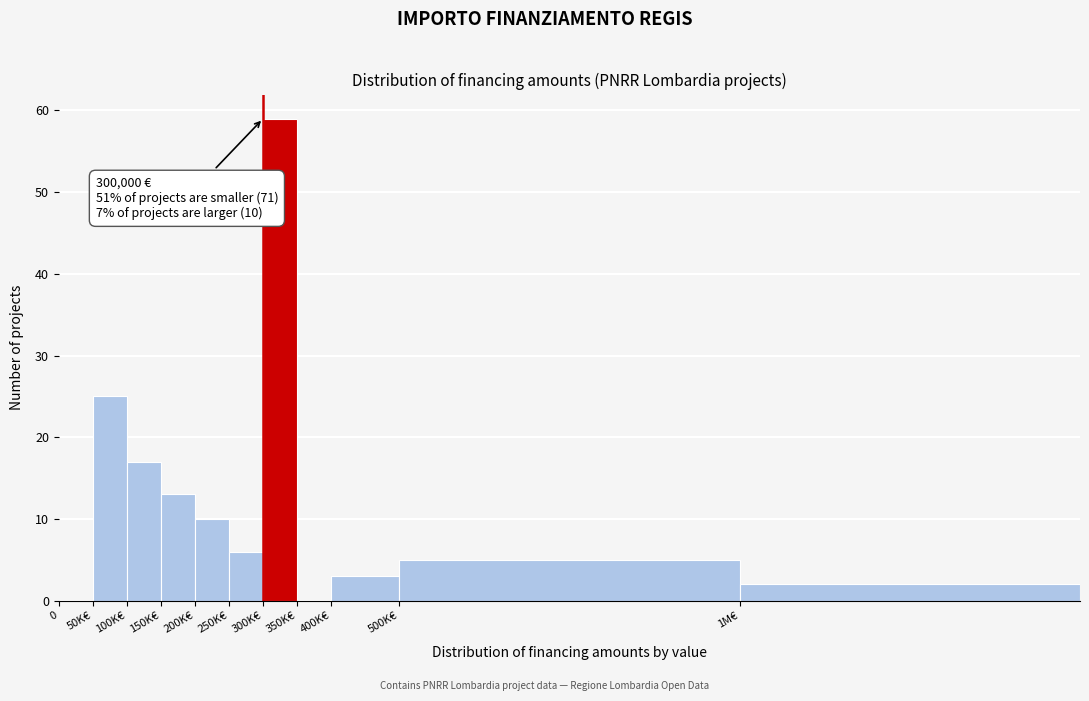

Reading left to right, list all the values displayed in this chart.

0=0	50K€=25	100K€=17	150K€=13	200K€=10	250K€=6	300K€=59	350K€=0	400K€=3	500K€=5	1M€=2